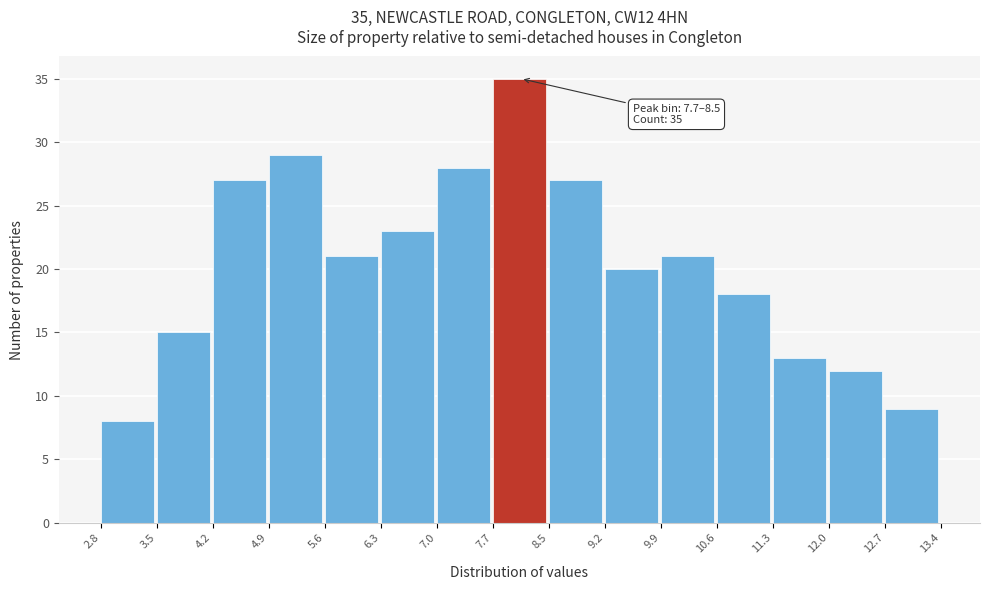

Over which range of the x-axis is the bar tallest?

7.7 to 8.5